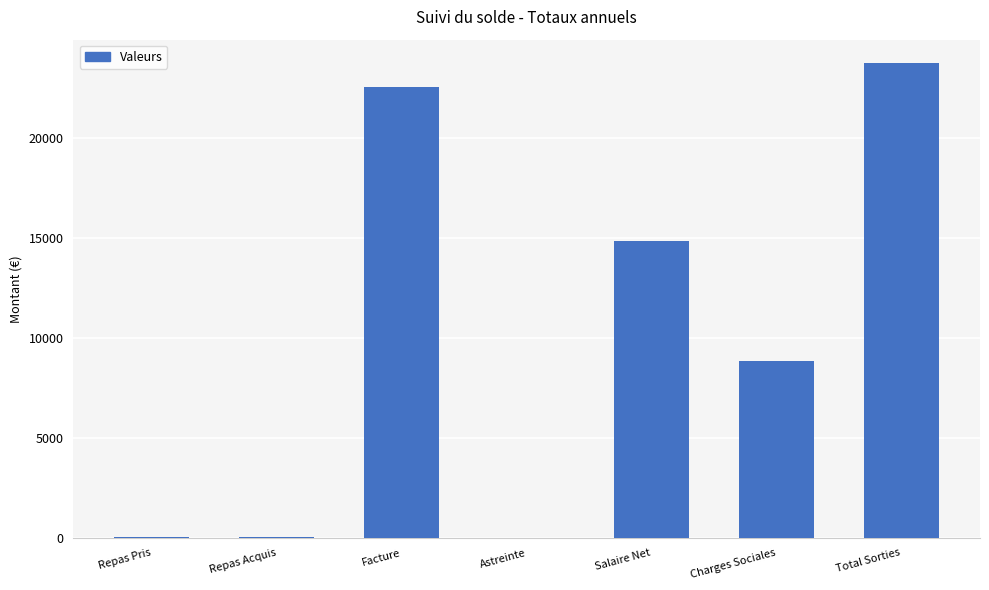

Are the bars horizontal?

No